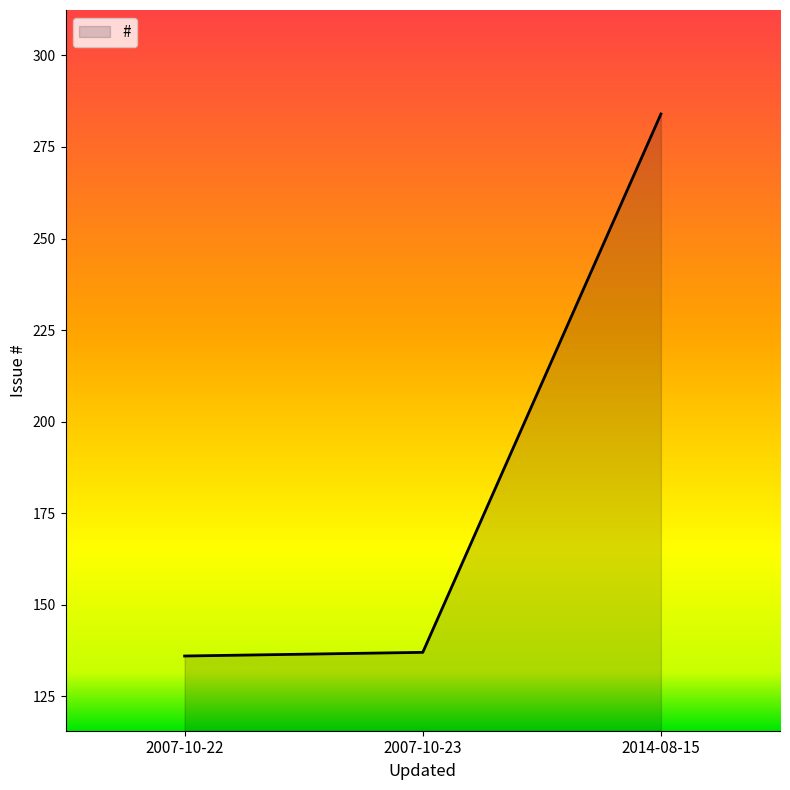

How many categories are shown in the chart?

3